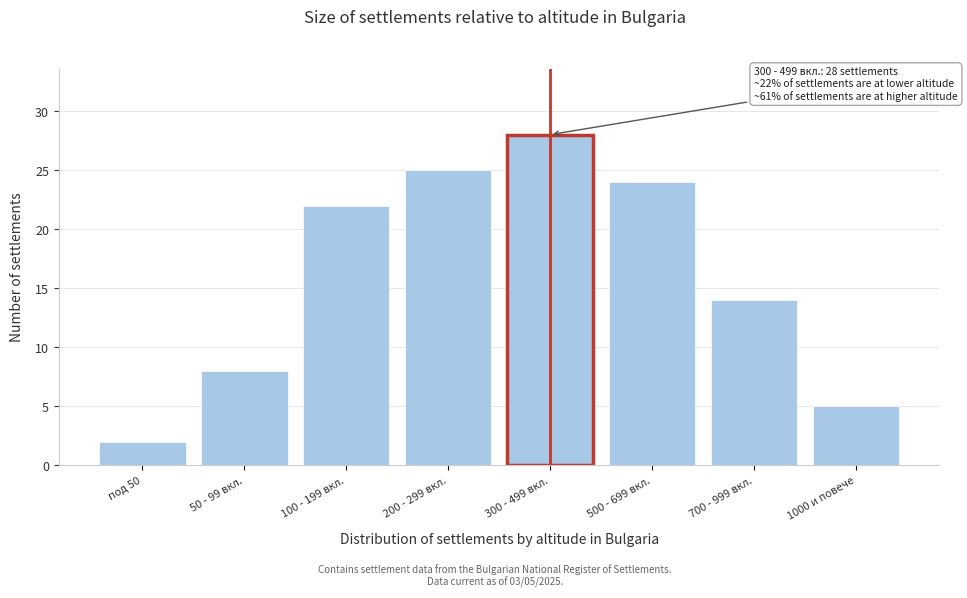

Reading left to right, list all the values displayed in this chart.

под 50=2	50 - 99 вкл.=8	100 - 199 вкл.=22	200 - 299 вкл.=25	300 - 499 вкл.=28	500 - 699 вкл.=24	700 - 999 вкл.=14	1000 и повече=5